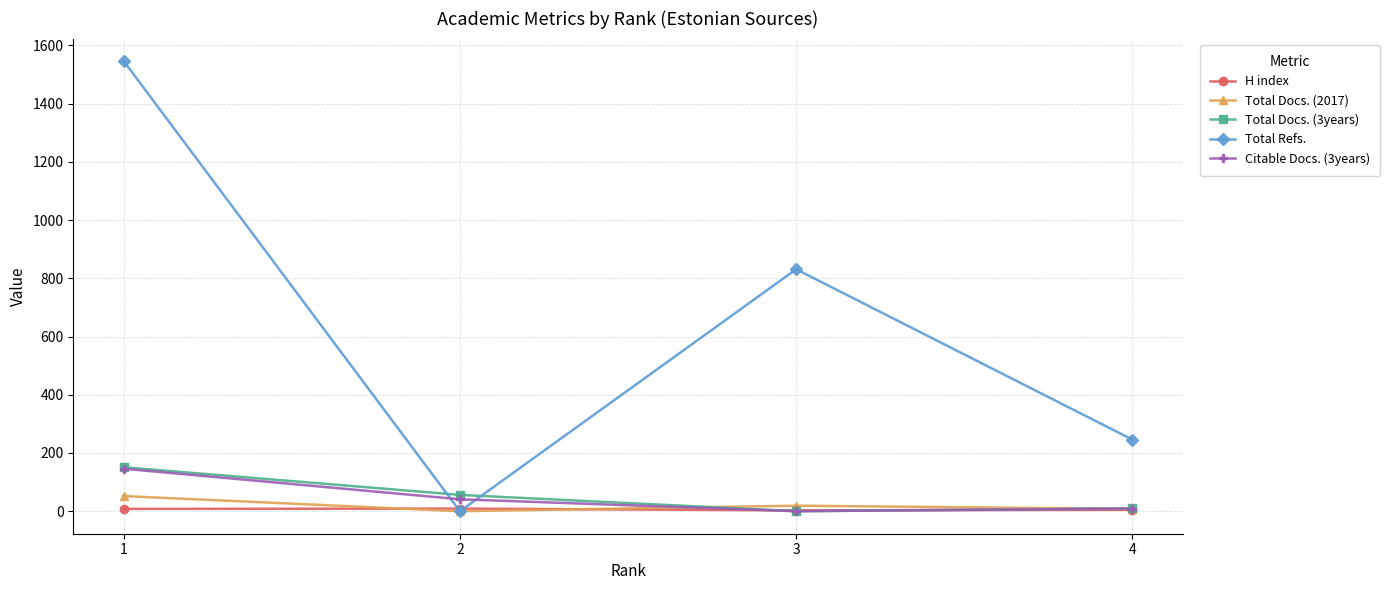

The value of Total Refs. at 3 is 1236. True or false?

False